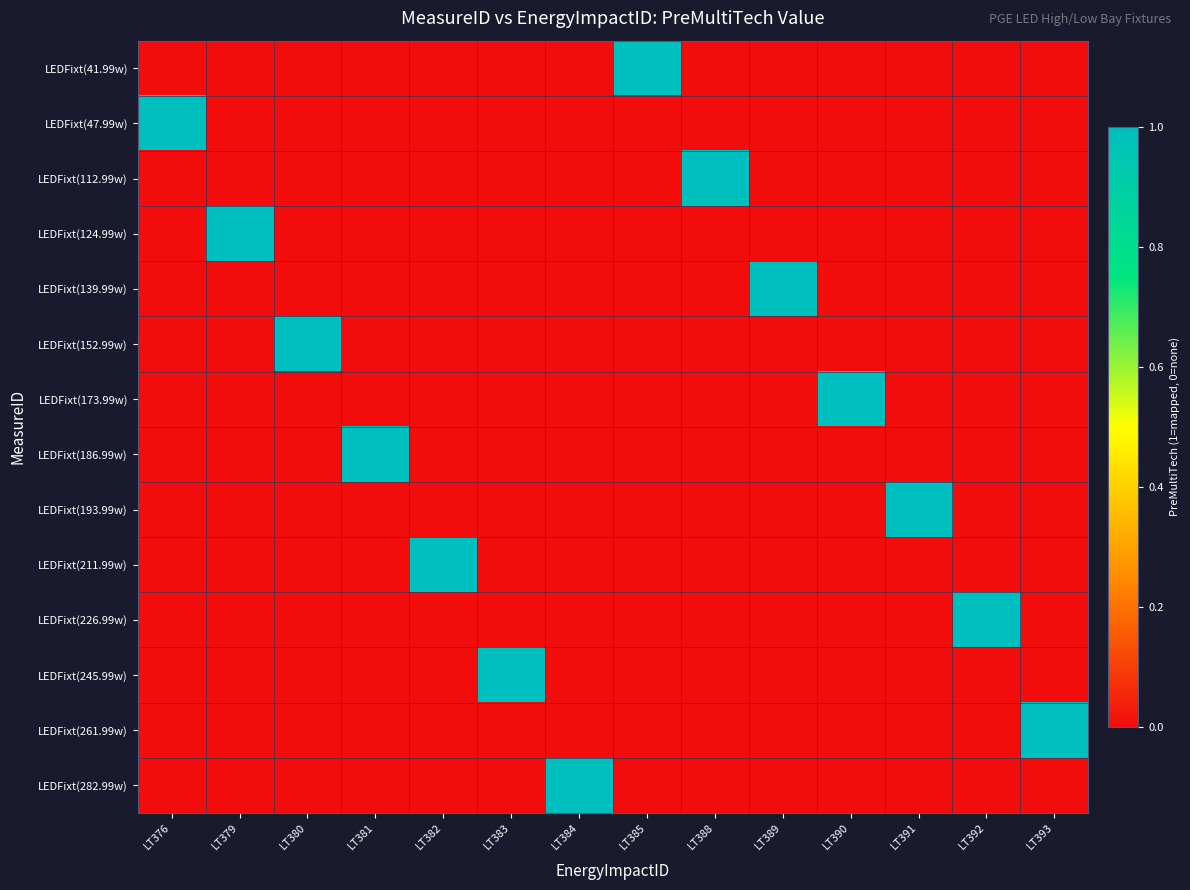

Reading left to right, transcribe all the data shown in this chart.

LEDFixt(41.99w): LT376=0	LT379=0	LT380=0	LT381=0	LT382=0	LT383=0	LT384=0	LT385=1	LT388=0	LT389=0	LT390=0	LT391=0	LT392=0	LT393=0
LEDFixt(47.99w): LT376=1	LT379=0	LT380=0	LT381=0	LT382=0	LT383=0	LT384=0	LT385=0	LT388=0	LT389=0	LT390=0	LT391=0	LT392=0	LT393=0
LEDFixt(112.99w): LT376=0	LT379=0	LT380=0	LT381=0	LT382=0	LT383=0	LT384=0	LT385=0	LT388=1	LT389=0	LT390=0	LT391=0	LT392=0	LT393=0
LEDFixt(124.99w): LT376=0	LT379=1	LT380=0	LT381=0	LT382=0	LT383=0	LT384=0	LT385=0	LT388=0	LT389=0	LT390=0	LT391=0	LT392=0	LT393=0
LEDFixt(139.99w): LT376=0	LT379=0	LT380=0	LT381=0	LT382=0	LT383=0	LT384=0	LT385=0	LT388=0	LT389=1	LT390=0	LT391=0	LT392=0	LT393=0
LEDFixt(152.99w): LT376=0	LT379=0	LT380=1	LT381=0	LT382=0	LT383=0	LT384=0	LT385=0	LT388=0	LT389=0	LT390=0	LT391=0	LT392=0	LT393=0
LEDFixt(173.99w): LT376=0	LT379=0	LT380=0	LT381=0	LT382=0	LT383=0	LT384=0	LT385=0	LT388=0	LT389=0	LT390=1	LT391=0	LT392=0	LT393=0
LEDFixt(186.99w): LT376=0	LT379=0	LT380=0	LT381=1	LT382=0	LT383=0	LT384=0	LT385=0	LT388=0	LT389=0	LT390=0	LT391=0	LT392=0	LT393=0
LEDFixt(193.99w): LT376=0	LT379=0	LT380=0	LT381=0	LT382=0	LT383=0	LT384=0	LT385=0	LT388=0	LT389=0	LT390=0	LT391=1	LT392=0	LT393=0
LEDFixt(211.99w): LT376=0	LT379=0	LT380=0	LT381=0	LT382=1	LT383=0	LT384=0	LT385=0	LT388=0	LT389=0	LT390=0	LT391=0	LT392=0	LT393=0
LEDFixt(226.99w): LT376=0	LT379=0	LT380=0	LT381=0	LT382=0	LT383=0	LT384=0	LT385=0	LT388=0	LT389=0	LT390=0	LT391=0	LT392=1	LT393=0
LEDFixt(245.99w): LT376=0	LT379=0	LT380=0	LT381=0	LT382=0	LT383=1	LT384=0	LT385=0	LT388=0	LT389=0	LT390=0	LT391=0	LT392=0	LT393=0
LEDFixt(261.99w): LT376=0	LT379=0	LT380=0	LT381=0	LT382=0	LT383=0	LT384=0	LT385=0	LT388=0	LT389=0	LT390=0	LT391=0	LT392=0	LT393=1
LEDFixt(282.99w): LT376=0	LT379=0	LT380=0	LT381=0	LT382=0	LT383=0	LT384=1	LT385=0	LT388=0	LT389=0	LT390=0	LT391=0	LT392=0	LT393=0